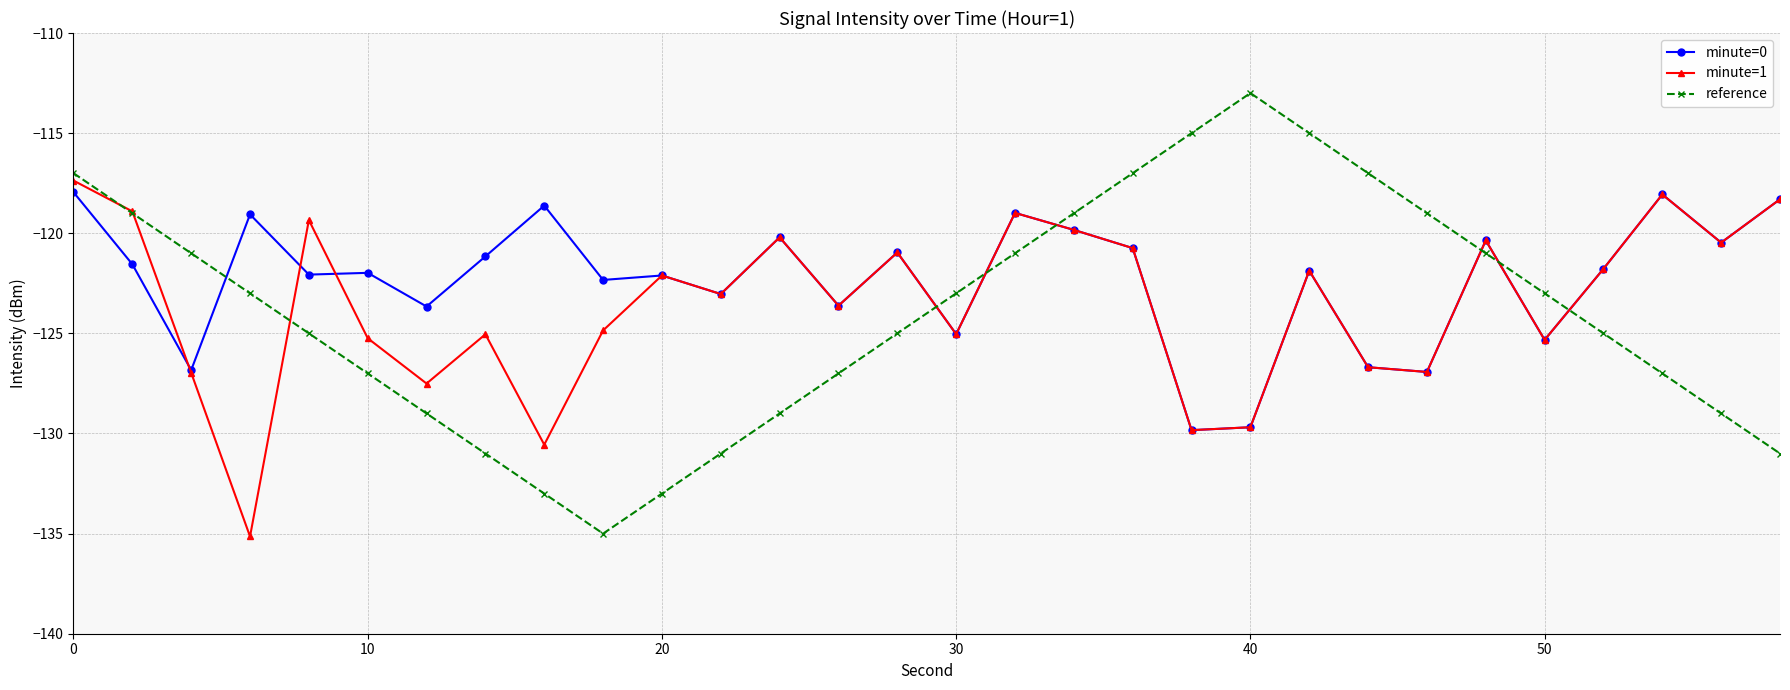

In minute=1, how many points are higher than both neighbors (excluding endpoints)?

9